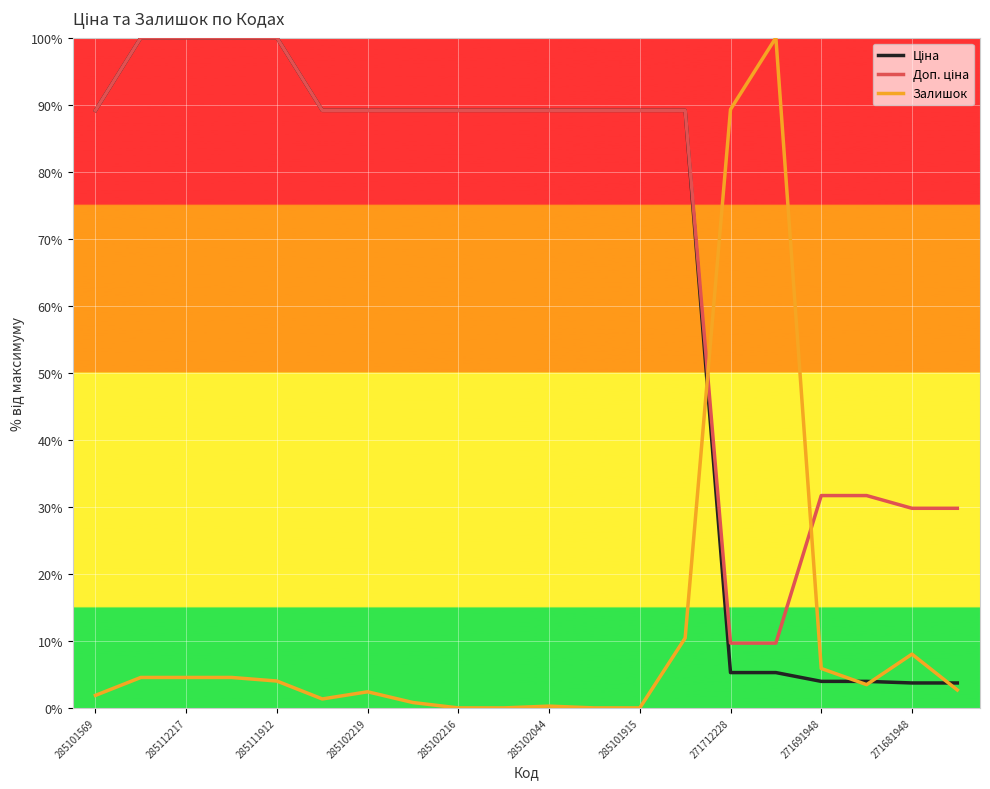

Does the chart have visible grid lines?

Yes